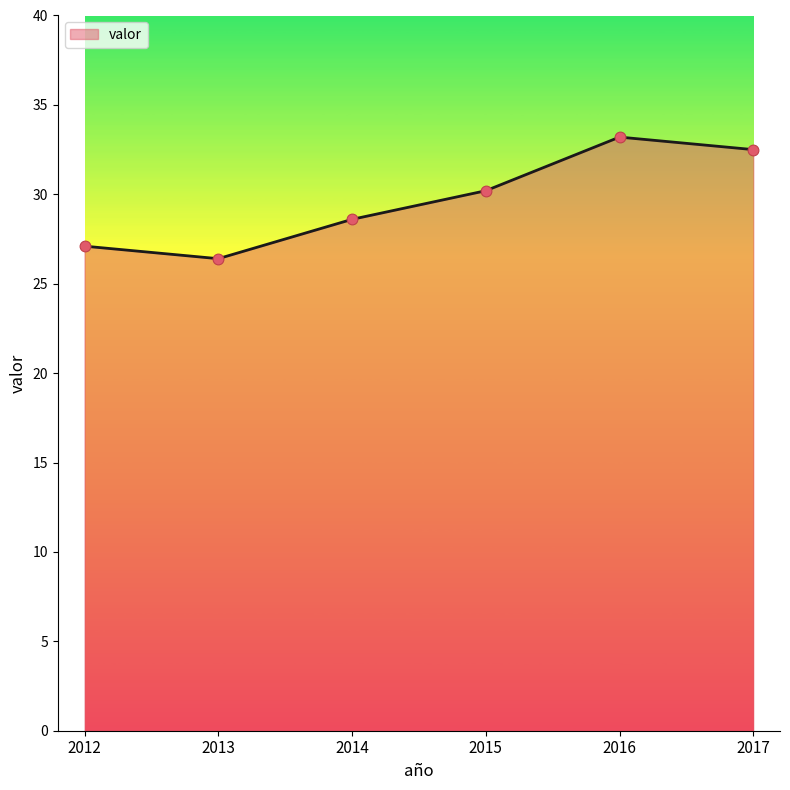

Between 2016 and 2017, which is larger?

2016